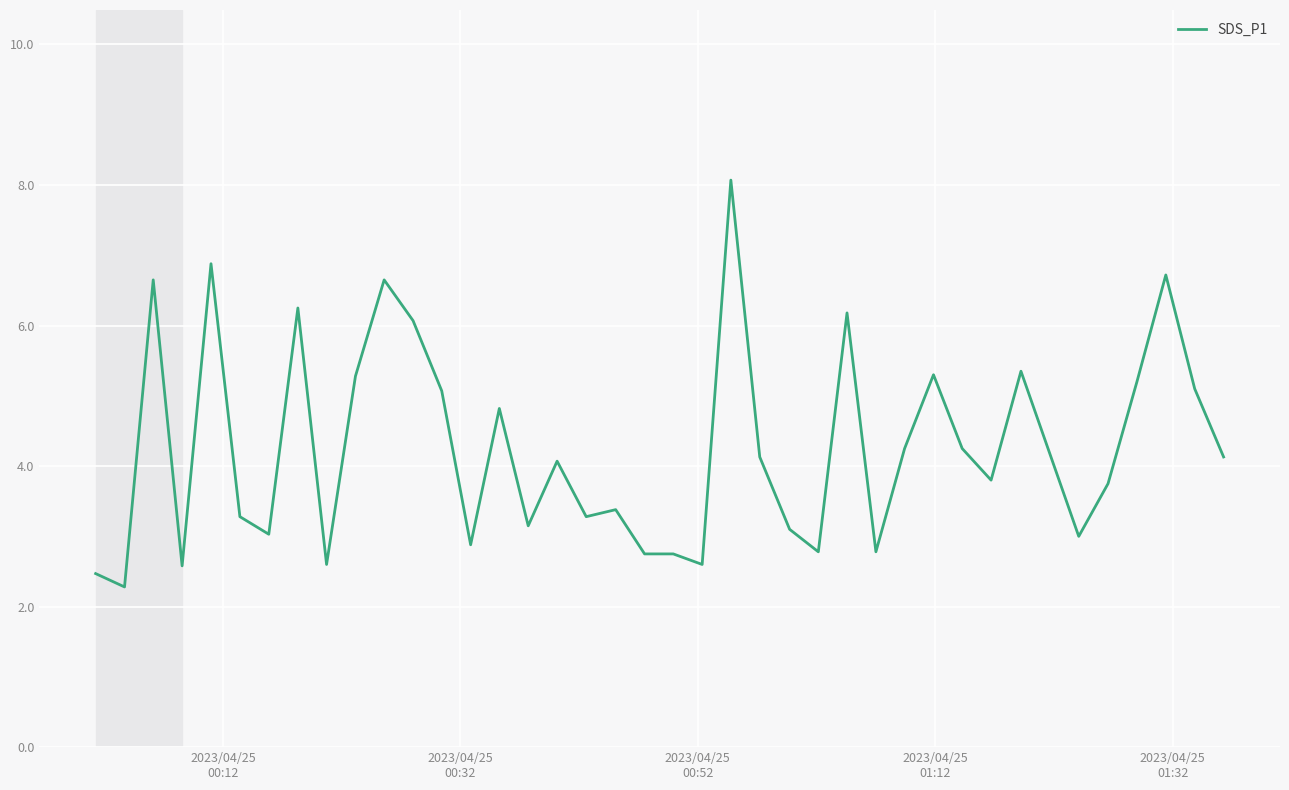

What is the difference between the maximum and minimum values?

5.8